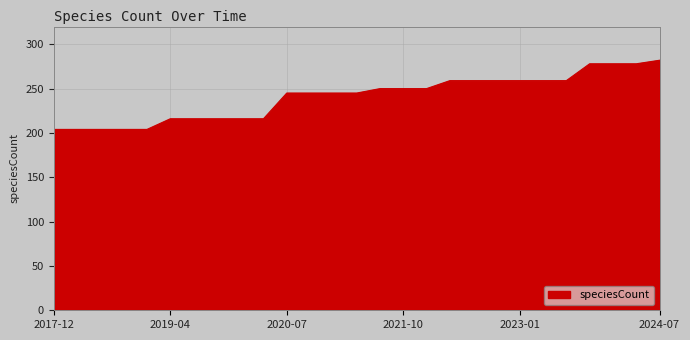

What is the minimum value shown in the chart?

204